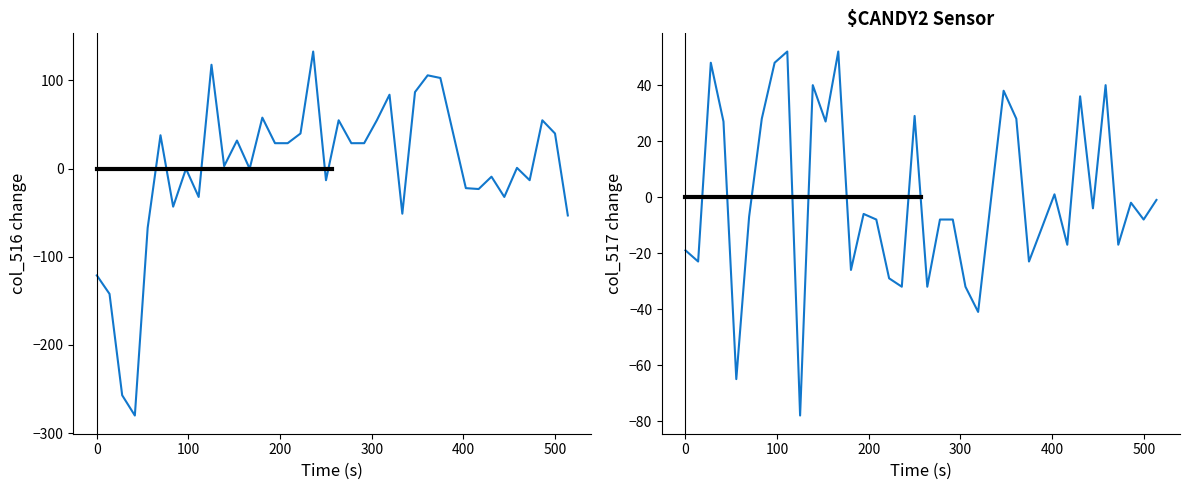

True or false: col_517 and col_516 cross at least once.

True